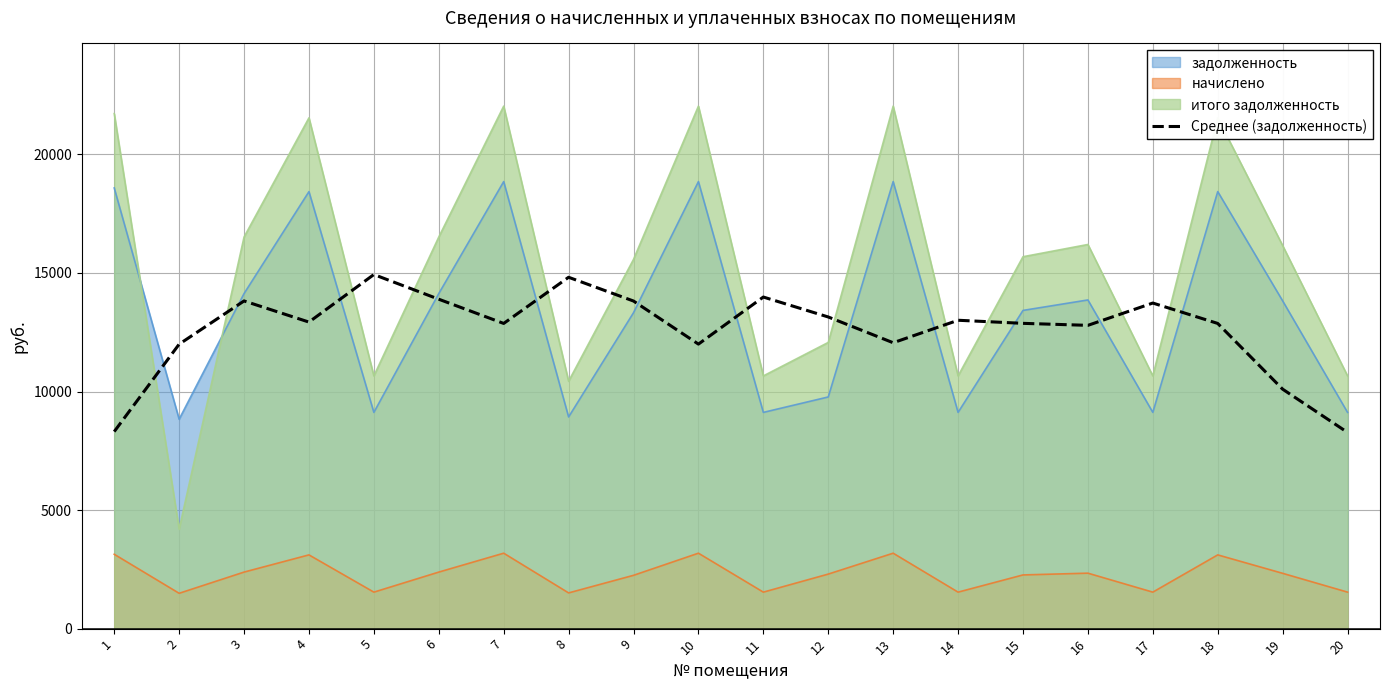

Which series has the widest spread of values?

итого задолженность